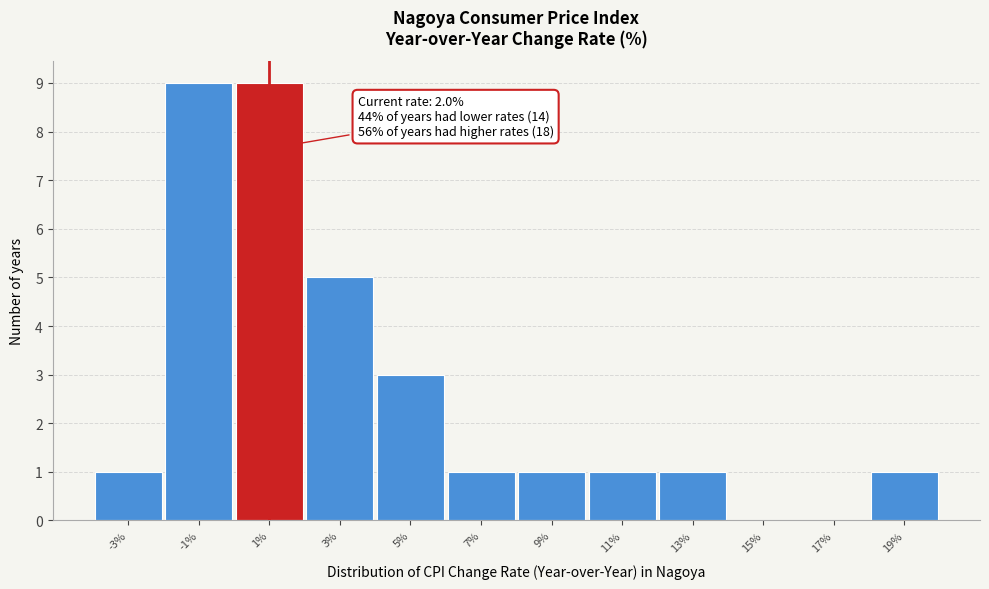

Reading left to right, extract all data points from this chart.

-3%=1	-1%=9	1%=9	3%=5	5%=3	7%=1	9%=1	11%=1	13%=1	15%=0	17%=0	19%=1